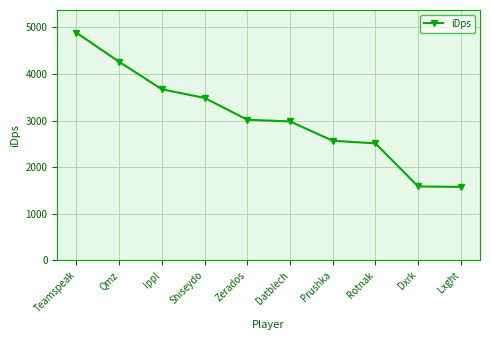

What value does the data have at Qmz?

4260.1